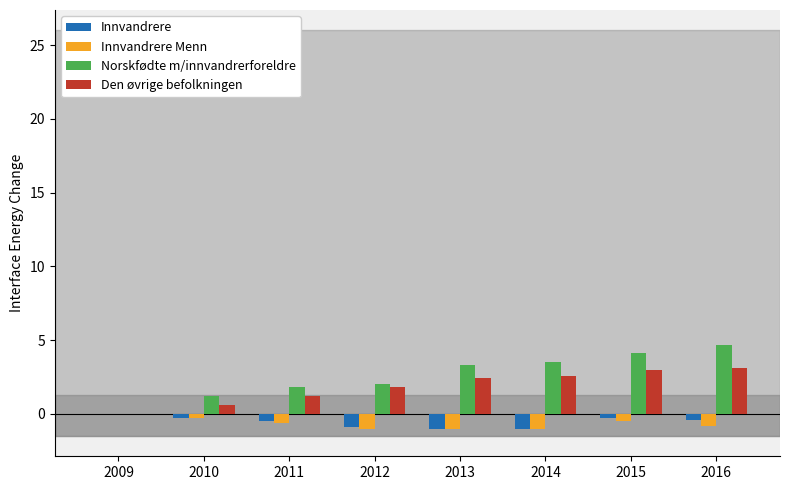

True or false: Norskfødte m/innvandrerforeldre has a value of 2.0 at 2012.

True